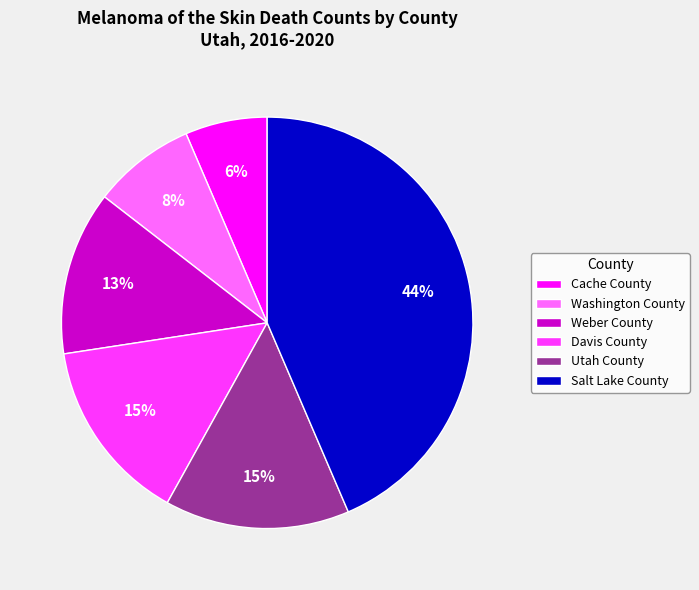

To the nearest percent, what percentage of the pie is Salt Lake County?

44%